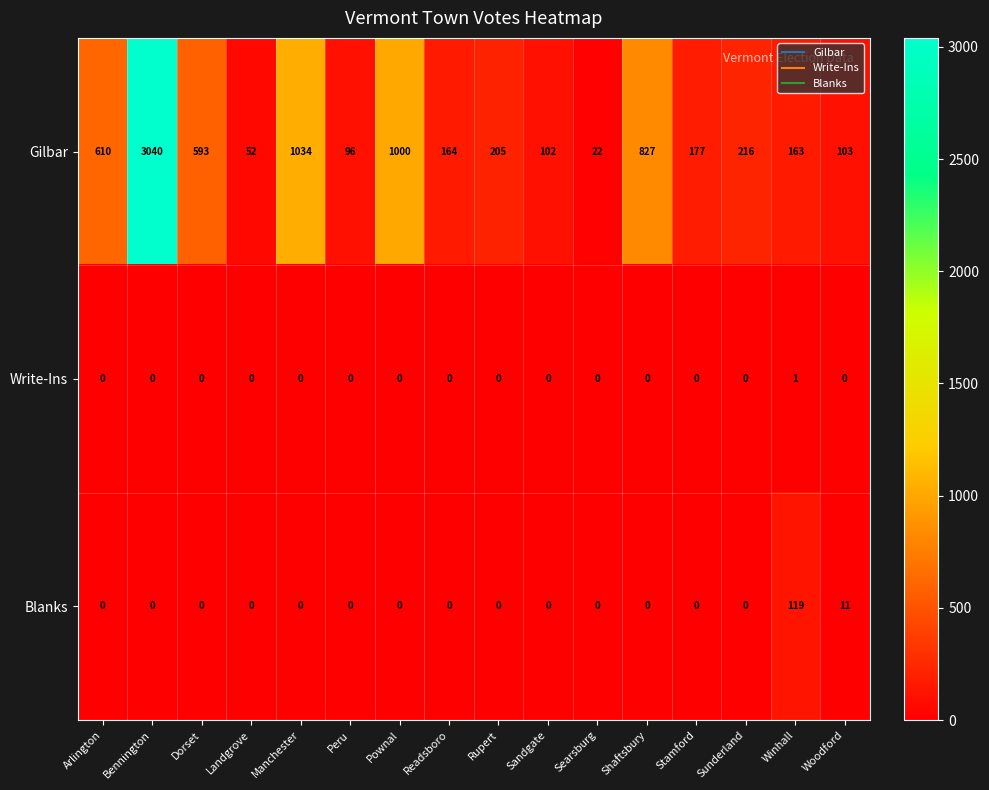

Rank the series by their maximum value, from highest to lowest.

Gilbar, Blanks, Write-Ins